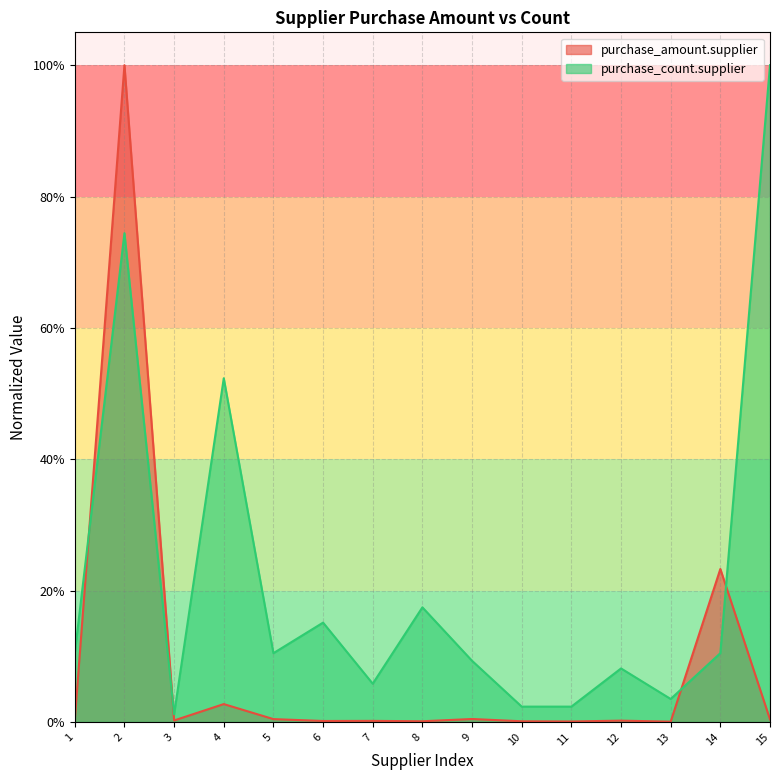

How many interior local valleys does the purchase_count.supplier series have?

4